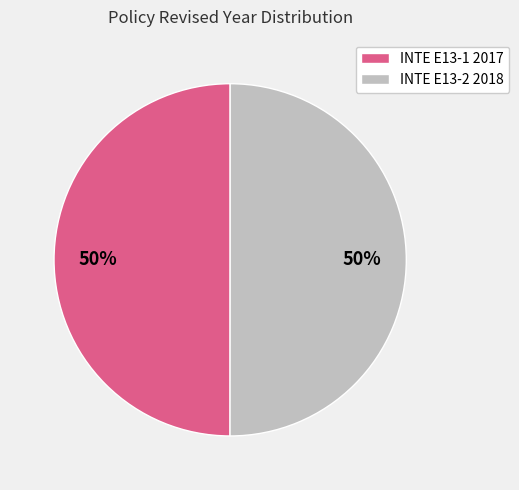

How many segments does this pie chart have?

2